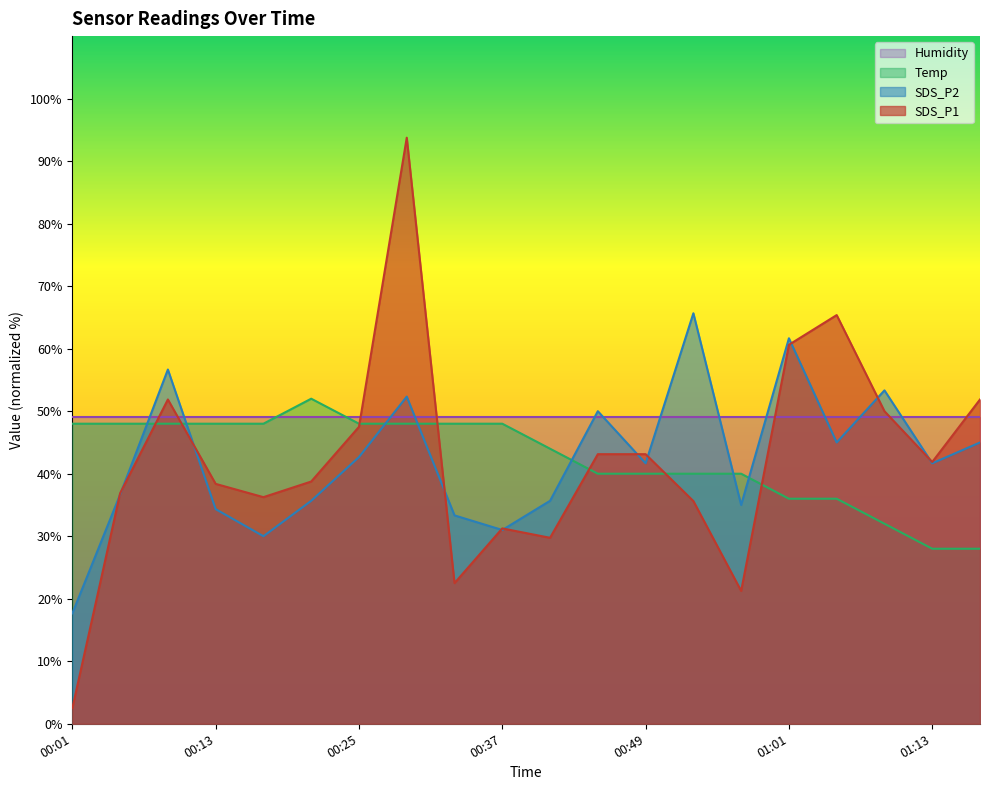

Does the chart have visible grid lines?

No